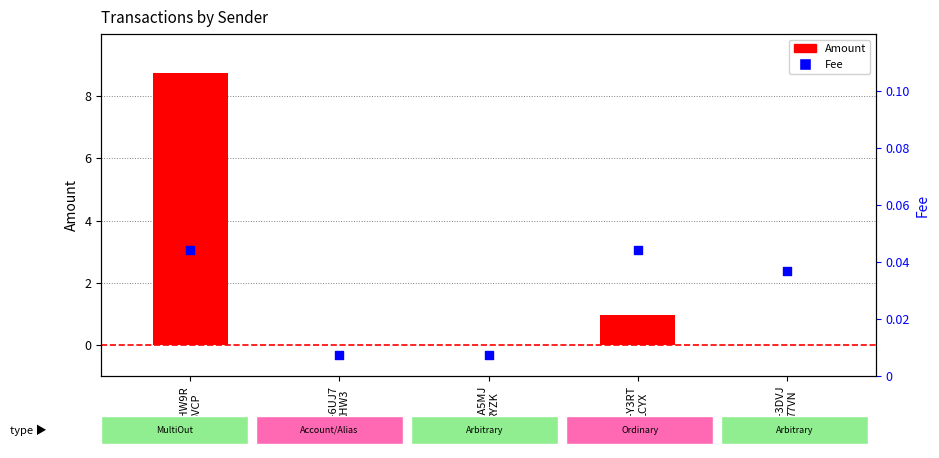

Which series reaches the maximum Y coordinate?

Amount